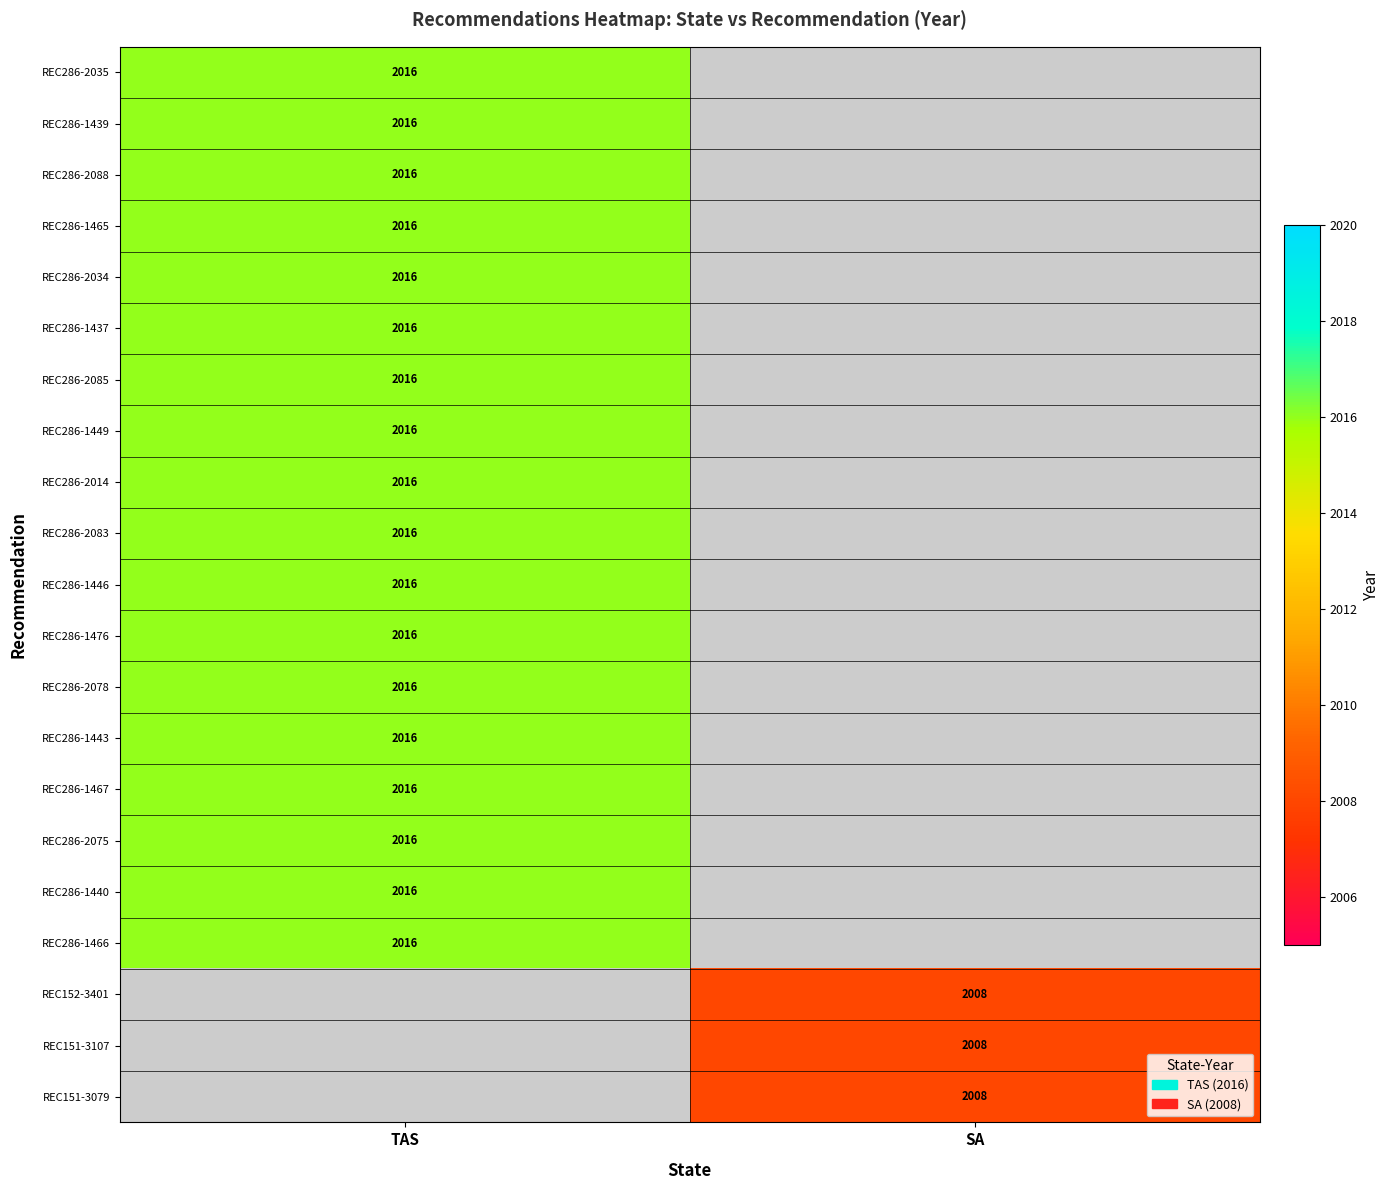

The REC286-1476 series shows 1382 at TAS. True or false?

False